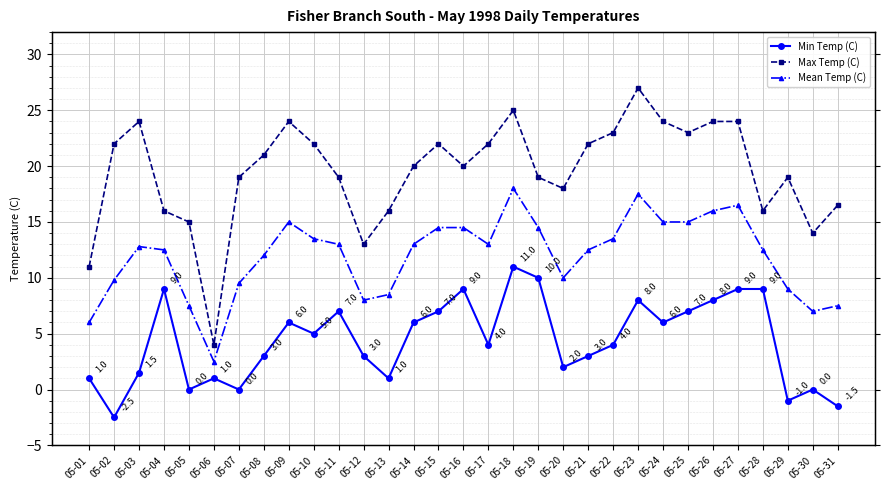

Reading left to right, what are all the values shown in this chart?

Min Temp (C): 1.0	-2.5	1.5	9.0	0.0	1.0	0.0	3.0	6.0	5.0	7.0	3.0	1.0	6.0	7.0	9.0	4.0	11.0	10.0	2.0	3.0	4.0	8.0	6.0	7.0	8.0	9.0	9.0	-1.0	0.0	-1.5
Max Temp (C): 11.0	22.0	24.0	16.0	15.0	4.0	19.0	21.0	24.0	22.0	19.0	13.0	16.0	20.0	22.0	20.0	22.0	25.0	19.0	18.0	22.0	23.0	27.0	24.0	23.0	24.0	24.0	16.0	19.0	14.0	16.5
Mean Temp (C): 6.0	9.8	12.8	12.5	7.5	2.5	9.5	12.0	15.0	13.5	13.0	8.0	8.5	13.0	14.5	14.5	13.0	18.0	14.5	10.0	12.5	13.5	17.5	15.0	15.0	16.0	16.5	12.5	9.0	7.0	7.5